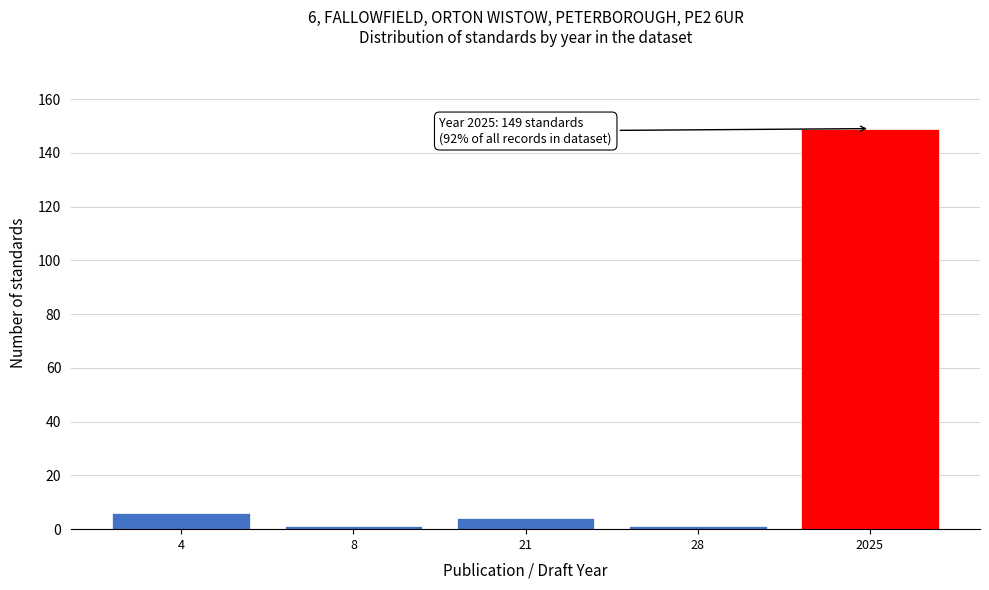

Reading left to right, extract all data points from this chart.

4=6	8=1	21=4	28=1	2025=149